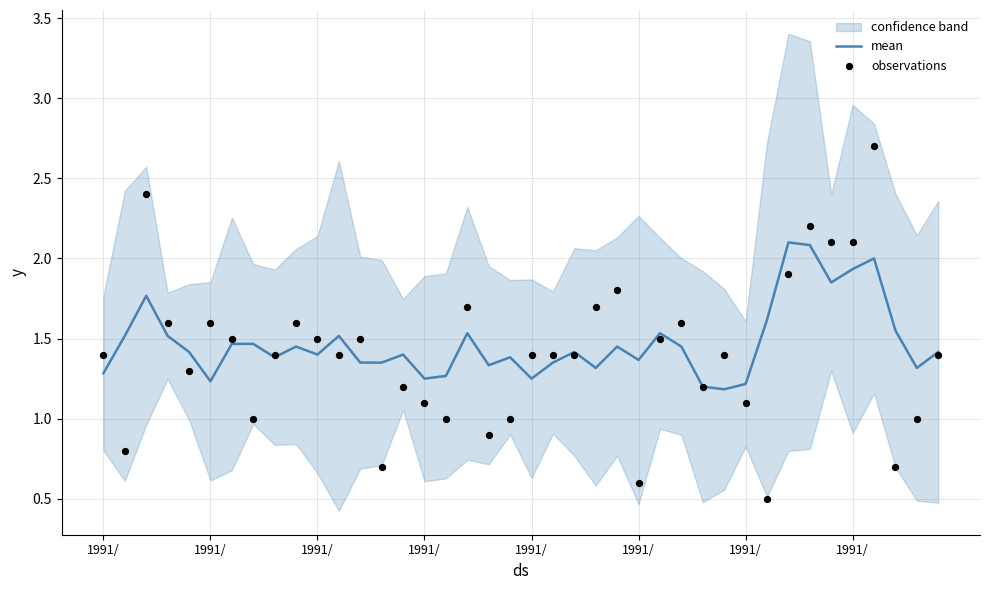

At how many categories does at least one series exceed 2?

6